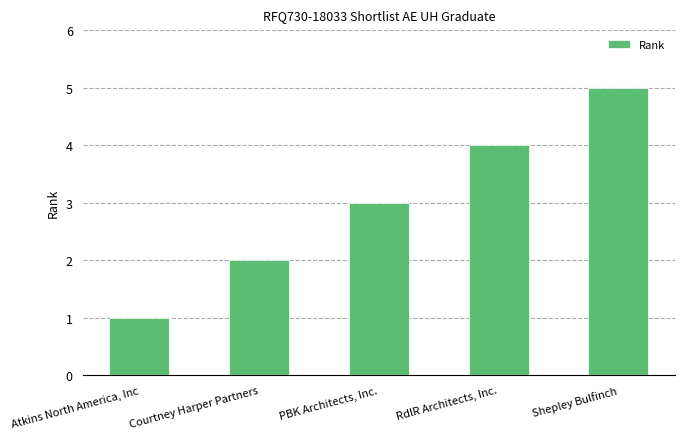

Count the values in the range 2 to 4.

3